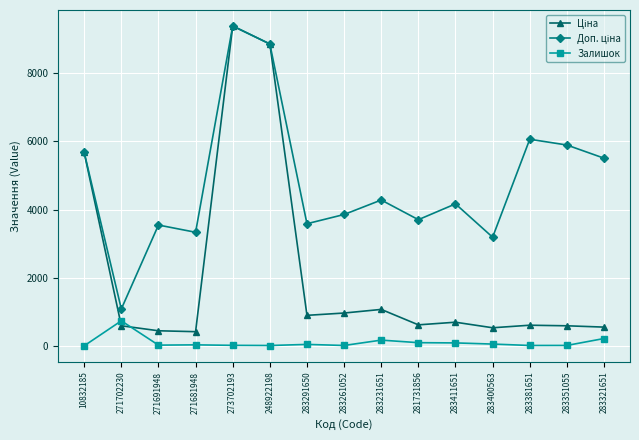

The value of Залишок at 248922198 is 11.0. True or false?

True